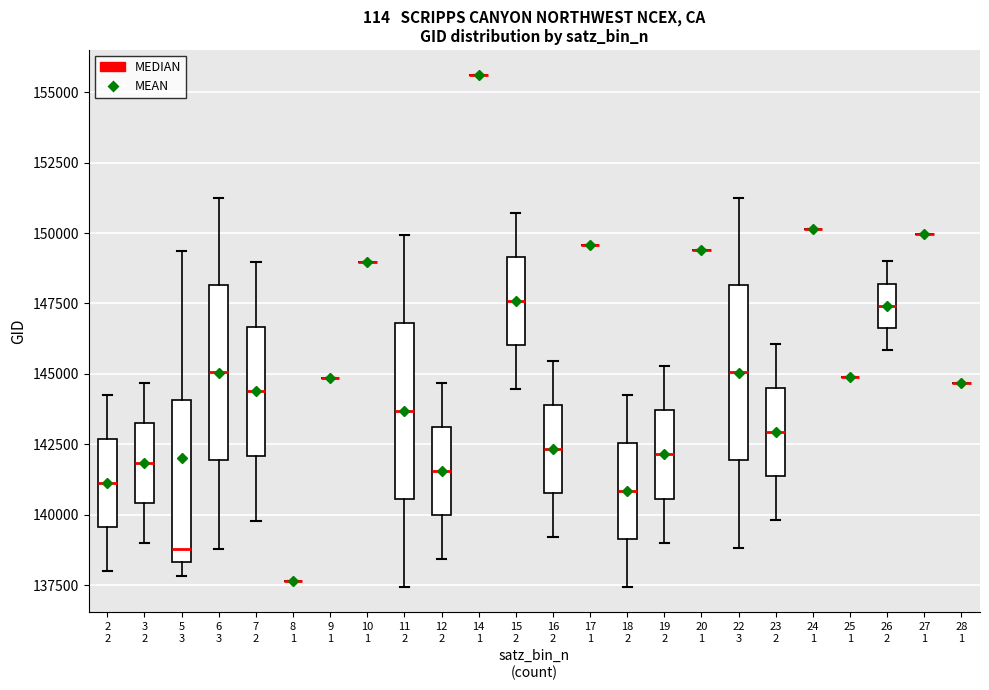

Reading left to right, transcribe this box plot: for each box, give where its median line is, the range the box spans, and where its two whiskers end, as read against the y-axis. The values are not printed on the chart, so give them approximately, as read against the axis.

2 2: median 141000, box 139500 to 142500, whiskers 138000 to 144000
3 2: median 142000, box 140500 to 143500, whiskers 139000 to 144500
5 3: median 139000, box 138500 to 144000, whiskers 138000 to 149500
6 3: median 145000, box 142000 to 148000, whiskers 139000 to 151000
7 2: median 144500, box 142000 to 146500, whiskers 140000 to 149000
8 1: box collapsed to a line at 137500, whiskers 137500 to 137500
9 1: box collapsed to a line at 145000, whiskers 145000 to 145000
10 1: box collapsed to a line at 149000, whiskers 149000 to 149000
11 2: median 143500, box 140500 to 147000, whiskers 137500 to 150000
12 2: median 141500, box 140000 to 143000, whiskers 138500 to 144500
14 1: box collapsed to a line at 155500, whiskers 155500 to 155500
15 2: median 147500, box 146000 to 149000, whiskers 144500 to 150500
16 2: median 142500, box 141000 to 144000, whiskers 139000 to 145500
17 1: box collapsed to a line at 149500, whiskers 149500 to 149500
18 2: median 141000, box 139000 to 142500, whiskers 137500 to 144500
19 2: median 142000, box 140500 to 143500, whiskers 139000 to 145500
20 1: box collapsed to a line at 149500, whiskers 149500 to 149500
22 3: median 145000, box 142000 to 148000, whiskers 139000 to 151500
23 2: median 143000, box 141500 to 144500, whiskers 140000 to 146000
24 1: box collapsed to a line at 150000, whiskers 150000 to 150000
25 1: box collapsed to a line at 145000, whiskers 145000 to 145000
26 2: median 147500, box 146500 to 148000, whiskers 146000 to 149000
27 1: box collapsed to a line at 150000, whiskers 150000 to 150000
28 1: box collapsed to a line at 144500, whiskers 144500 to 144500